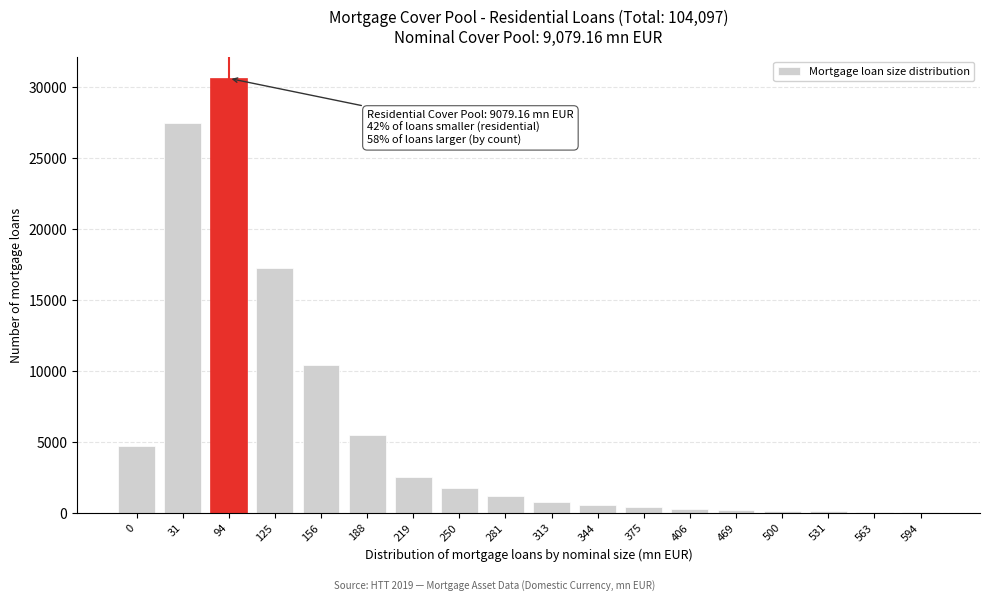

Approximately how many times larger is the value at 31 compared to 156?

2.6